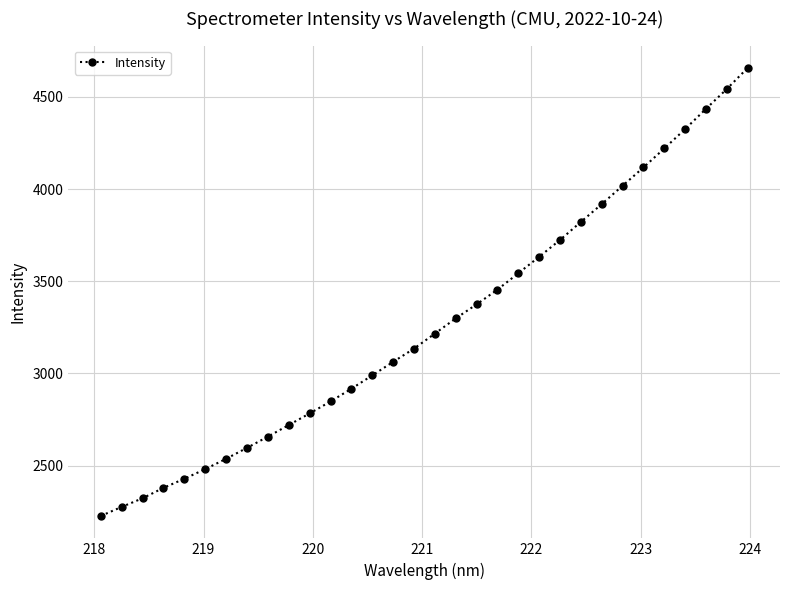

What is the difference between the second highest and second lowest values?

2267.5